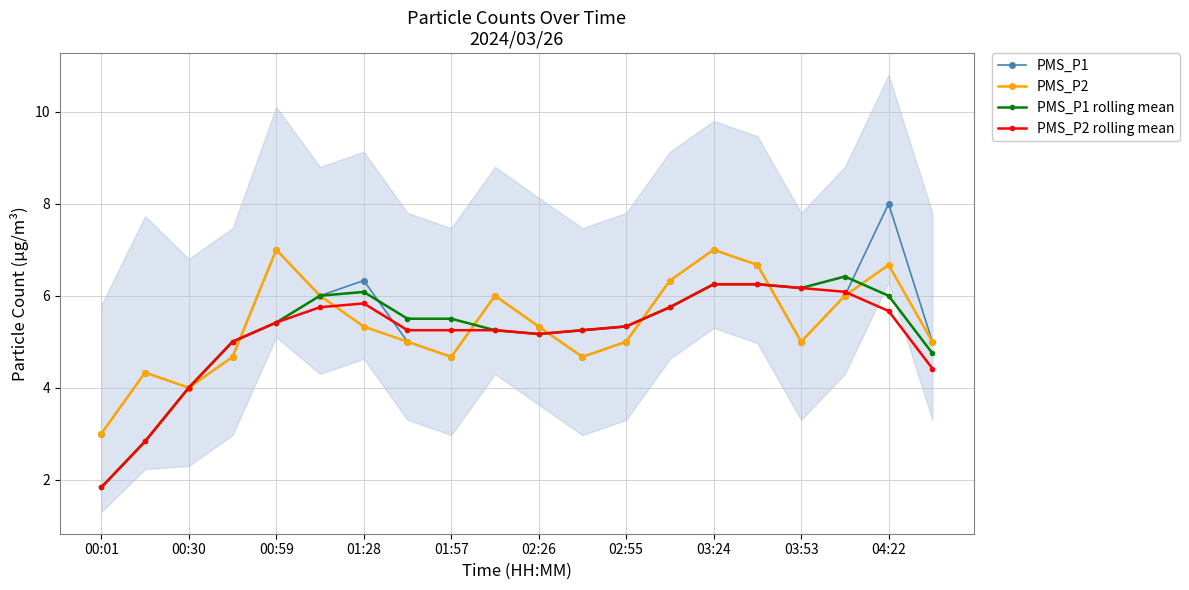

Which series has the largest total across all categories?

PMS_P1